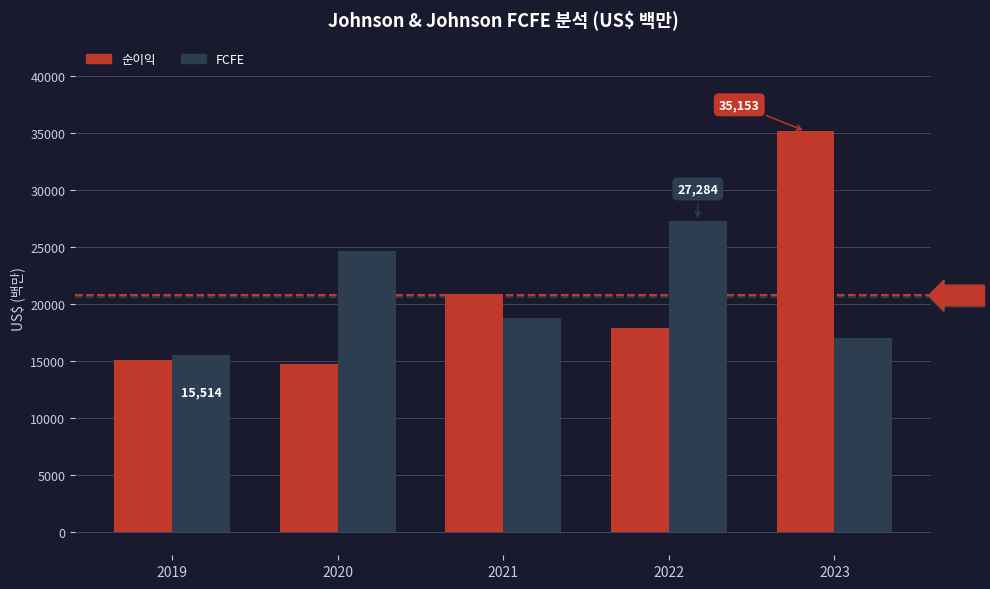

What is the total value across all series at 2023?

52190